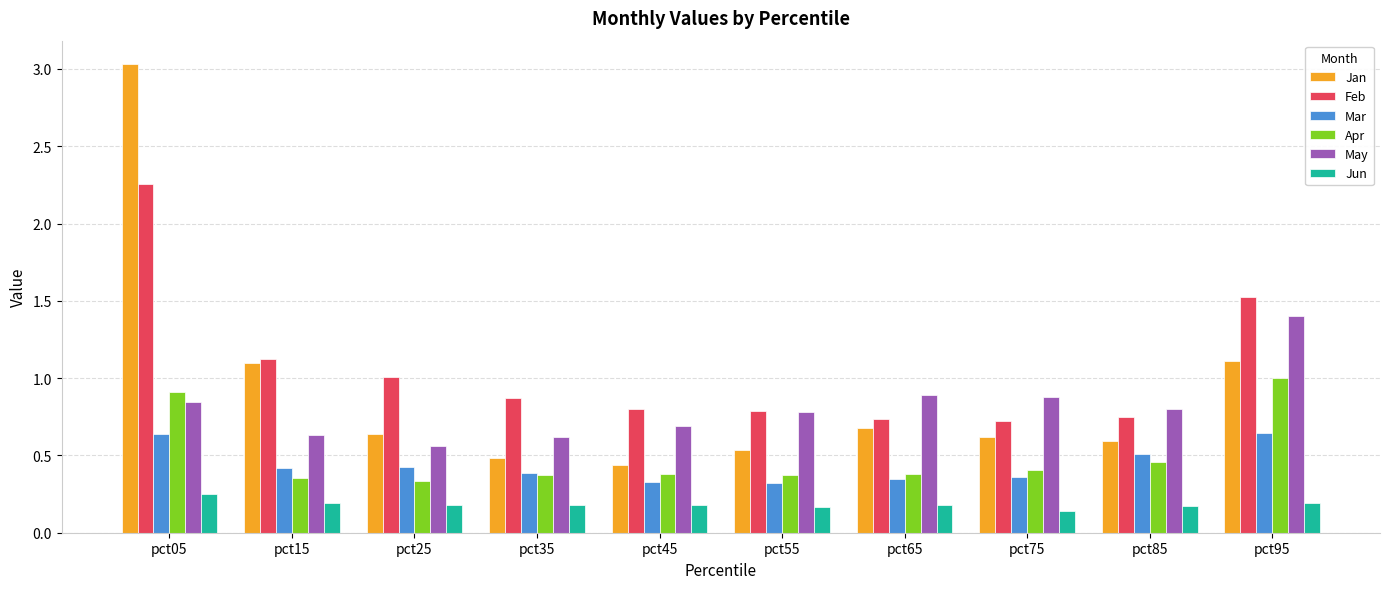

Is the value of May at pct15 greater than the value of Jan at pct35?

Yes